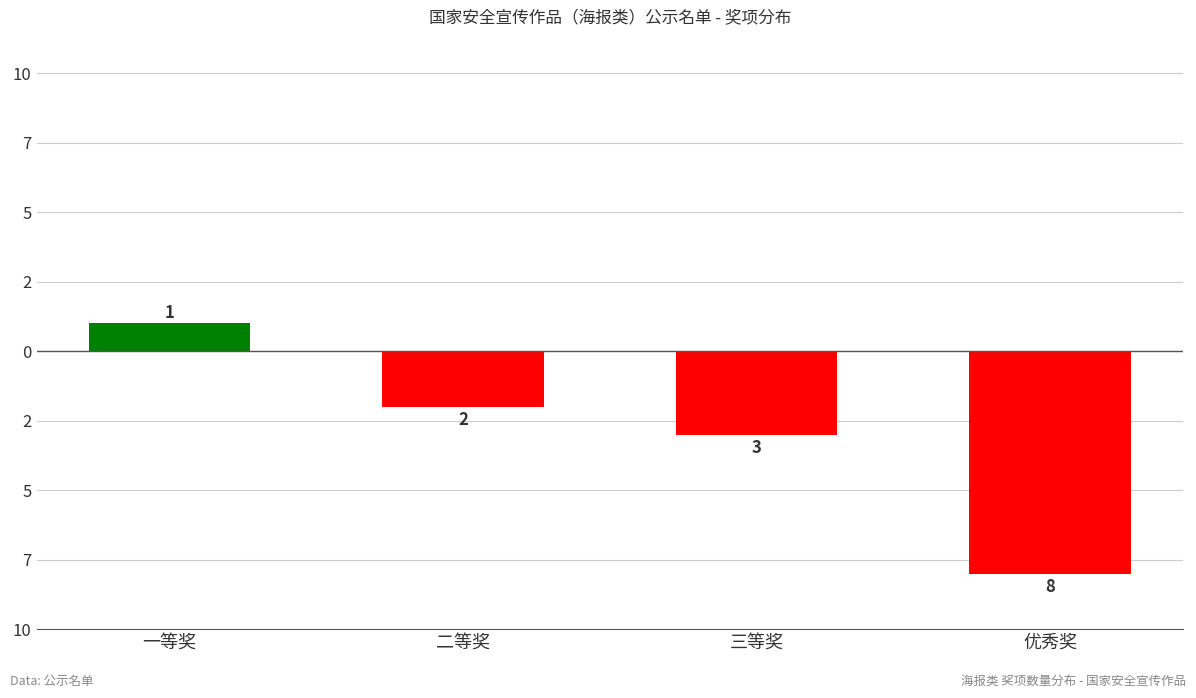

Does the chart contain any negative values?

Yes